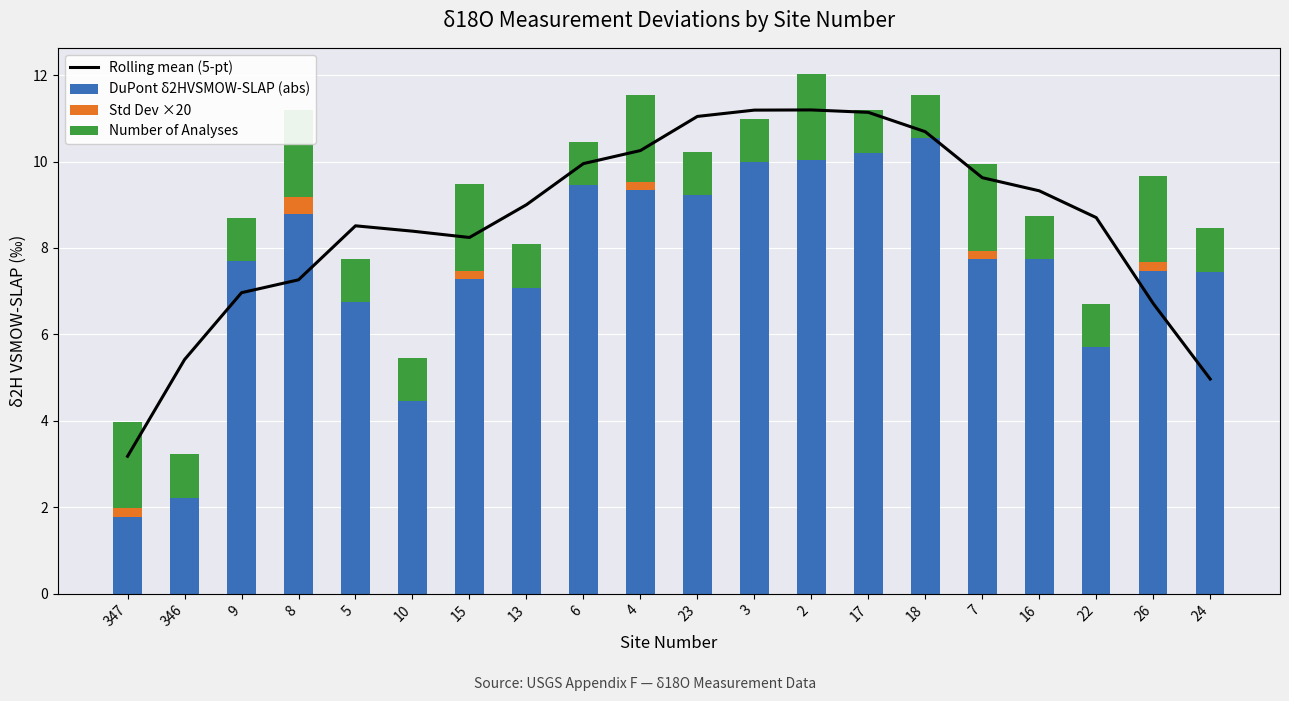

What is the average value of the Std Dev ×20 series?

0.1